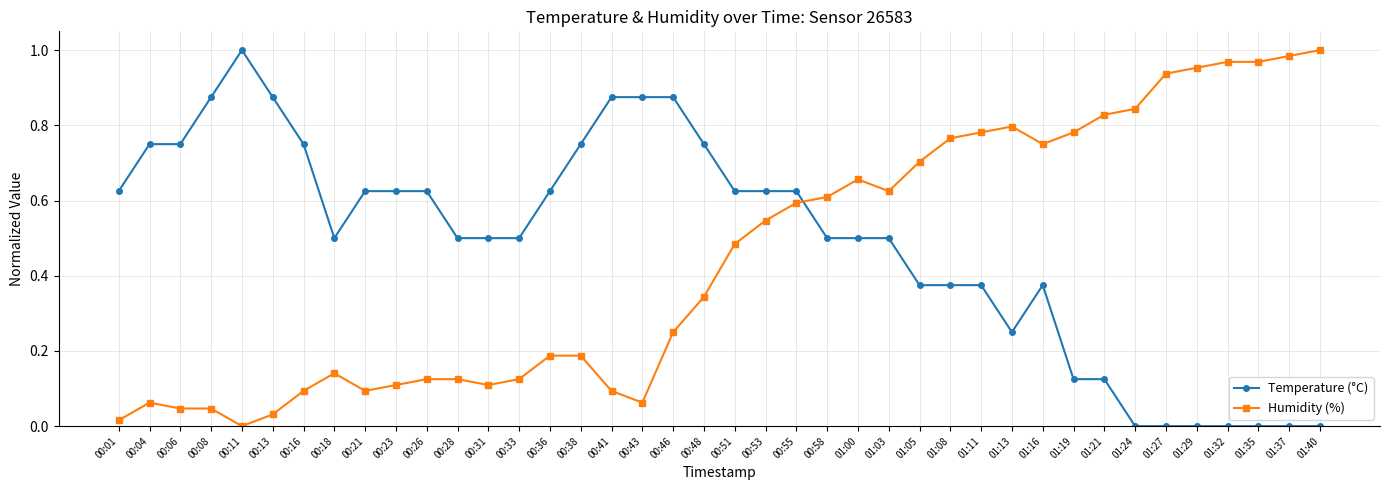

The Temperature (°C) series shows 0.2 at 00:58. True or false?

False